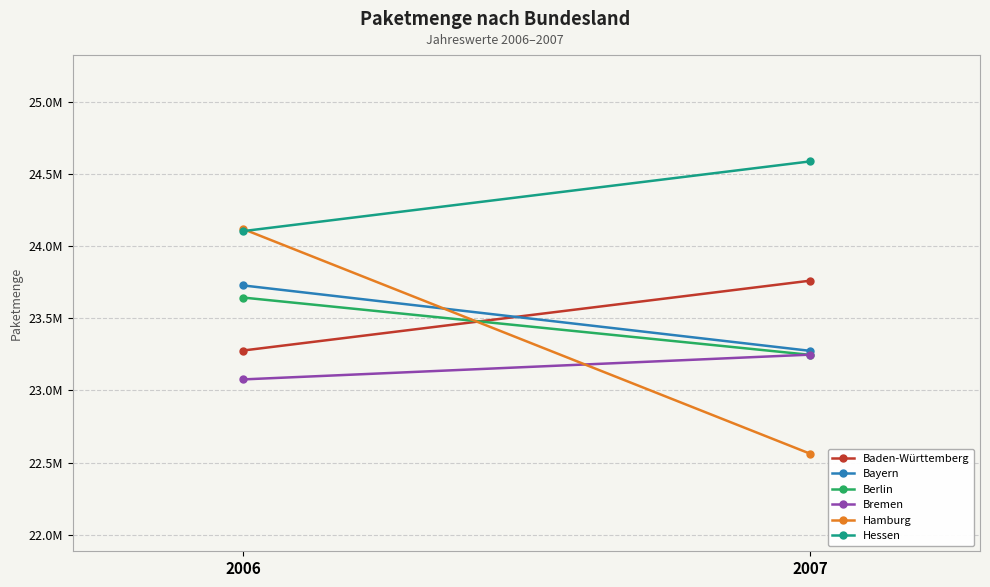

What is the difference between the Bayern values at 2006 and 2007?

453397